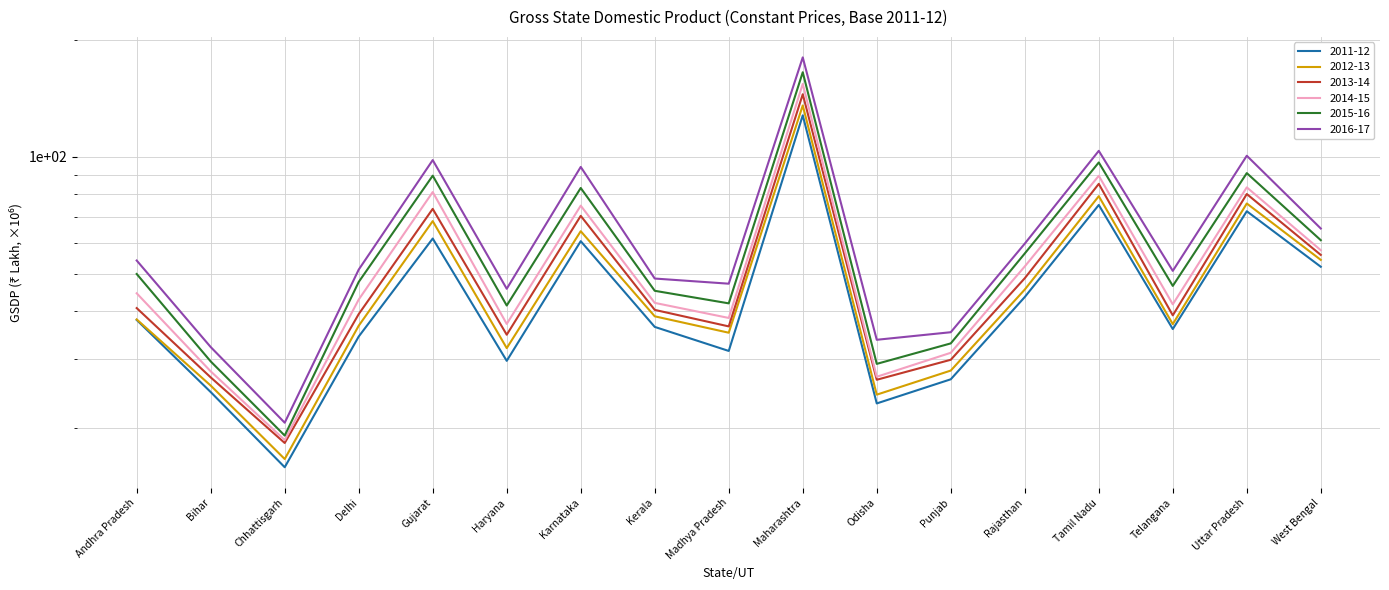

What is the value of the 2014-15 point at the 5th from the left?

81.1